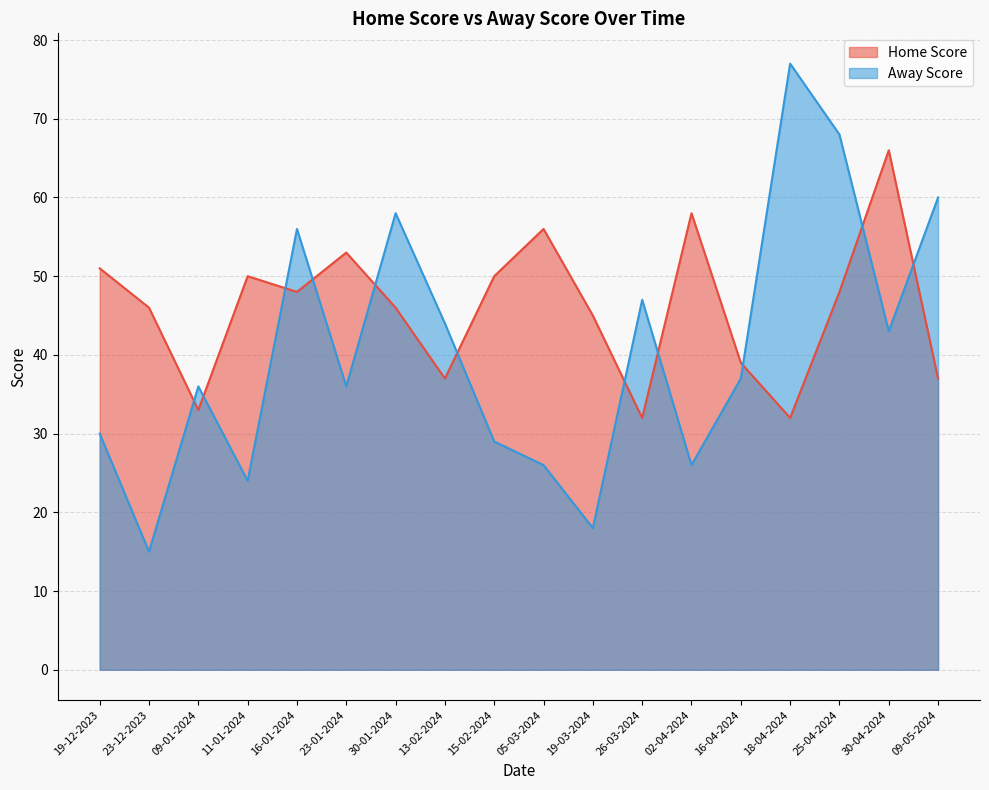

True or false: Away Score has a value of 68 at 25-04-2024.

True